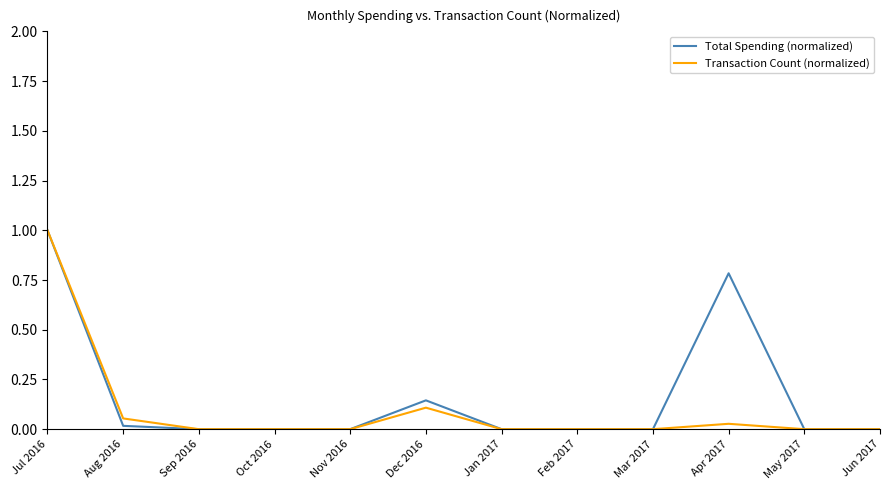

The value of Total Spending (normalized) at Jun 2017 is 0.4. True or false?

False